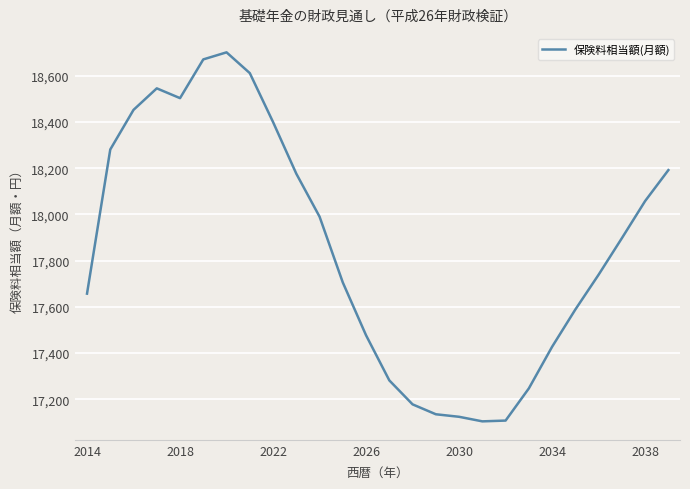

What is the minimum value shown in the chart?

17104.0